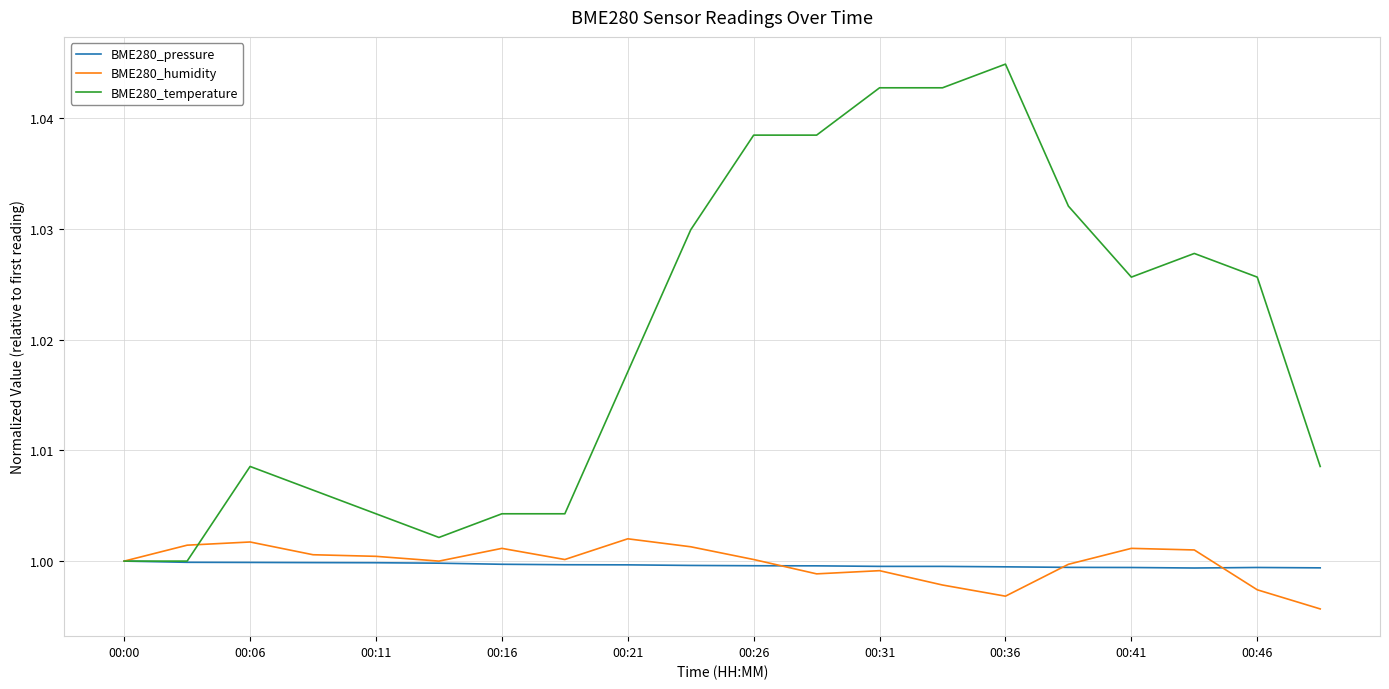

Which series has the largest total across all categories?

BME280_temperature